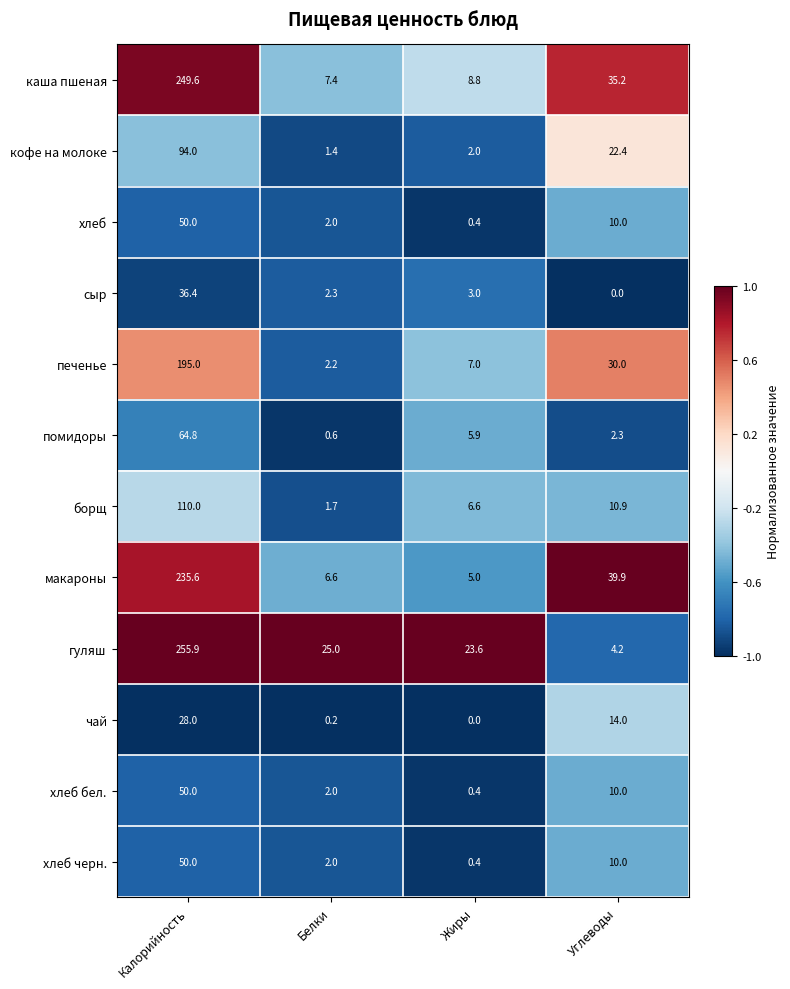

At which label is макароны closest to 120?

Углеводы